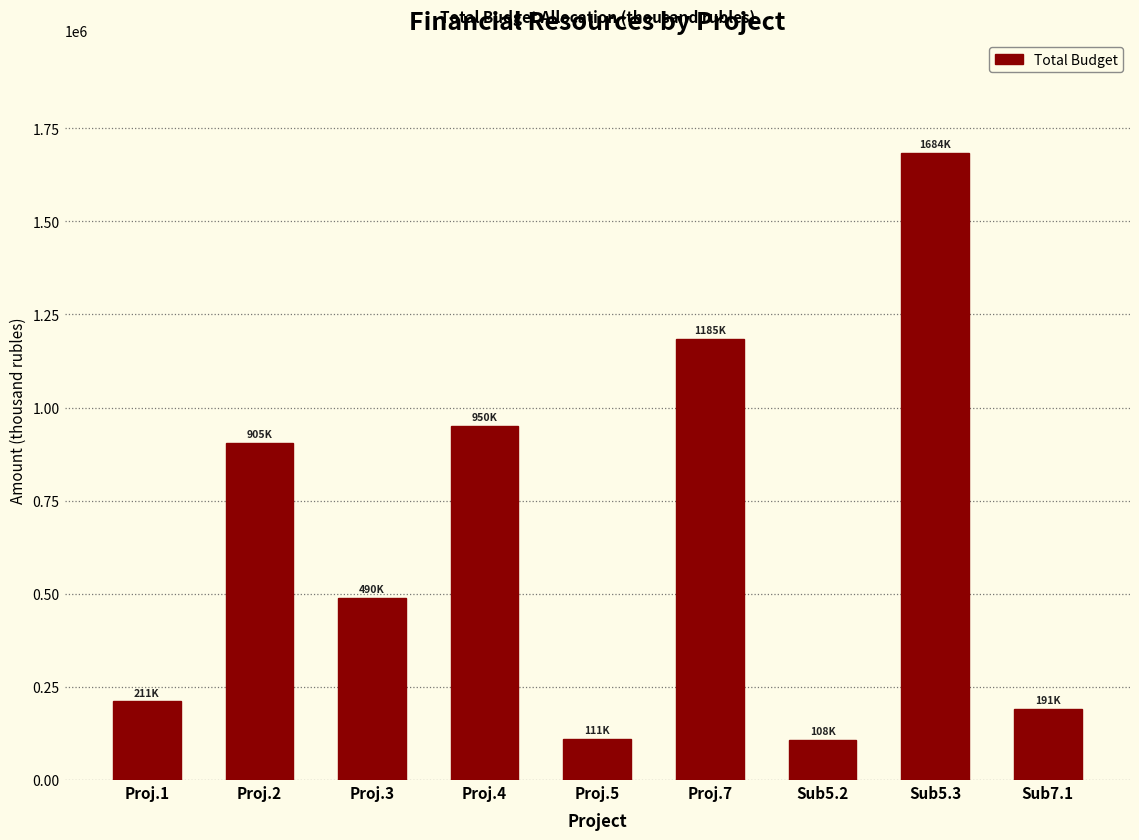

Which has a higher value, Sub5.2 or Proj.1?

Proj.1